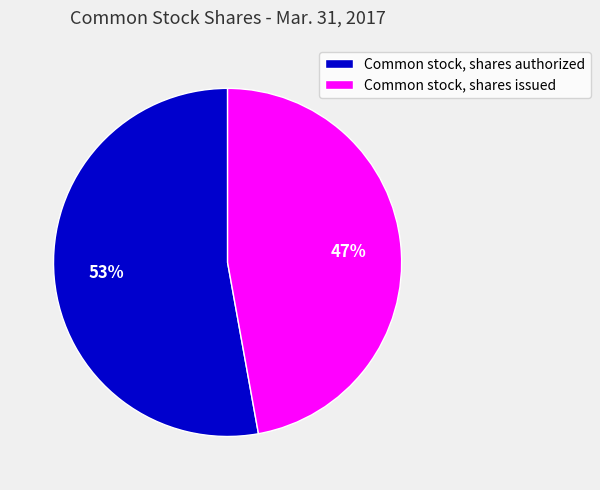

How many slices are in this pie chart?

2